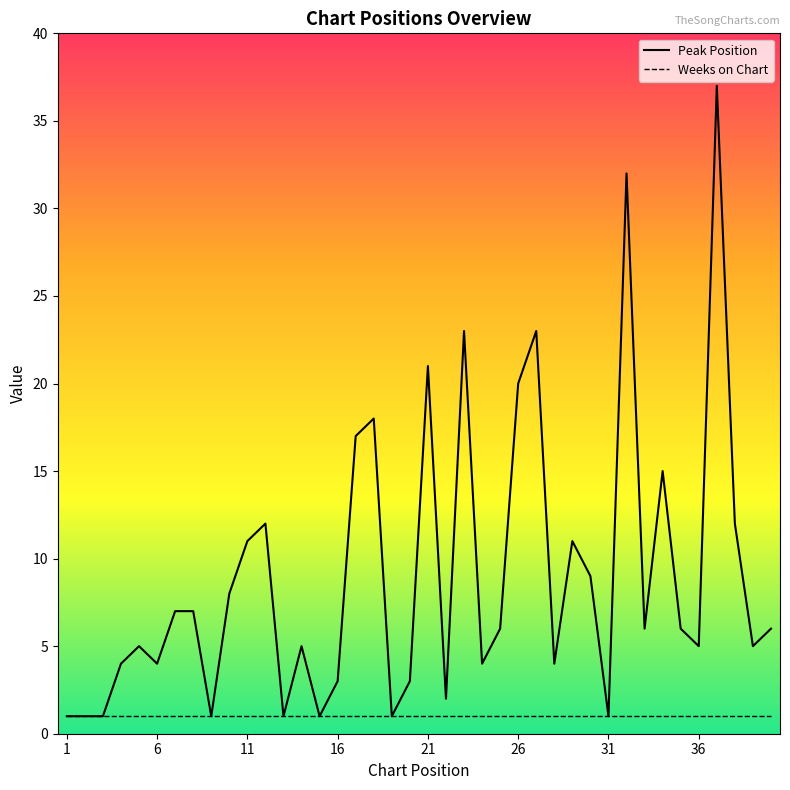

Does the chart have visible grid lines?

No